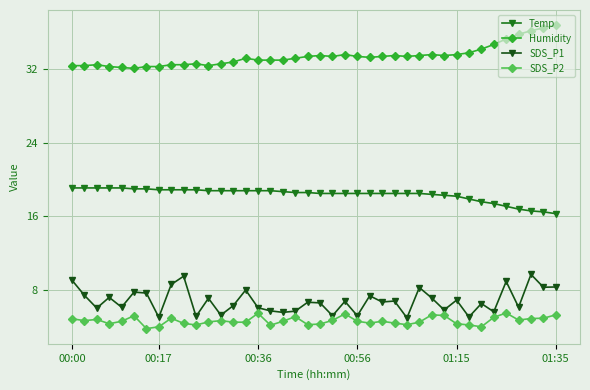

What is the average value of the SDS_P2 series?

4.7